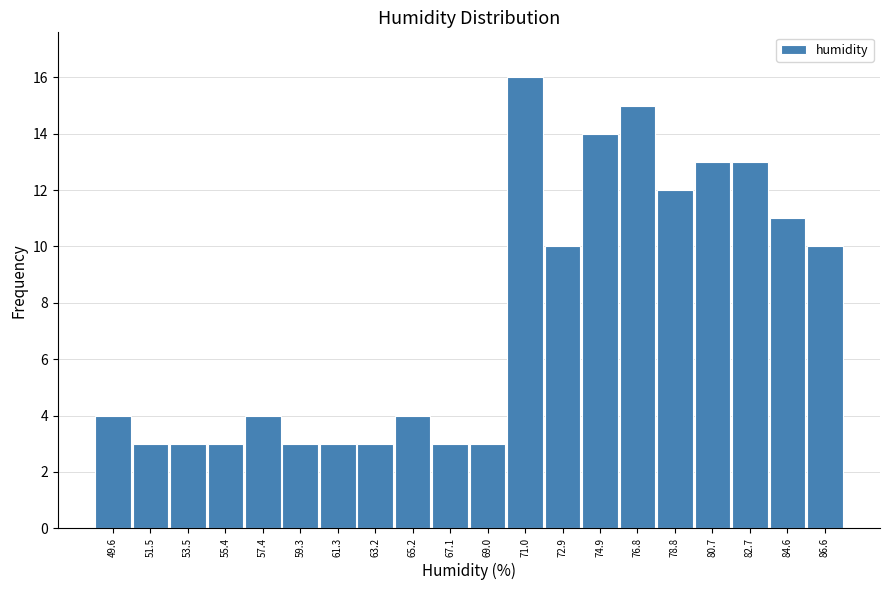

Reading left to right, what are all the values shown in this chart?

4	3	3	3	4	3	3	3	4	3	3	16	10	14	15	12	13	13	11	10